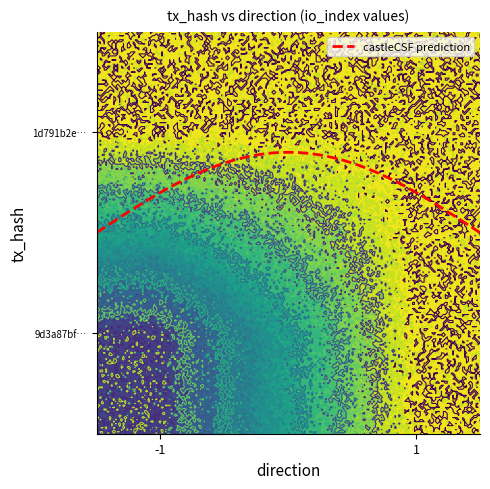

The 1d791b2ed3ac5b6a993b5ceb091b3806be725a6 series shows 0 at 1. True or false?

True